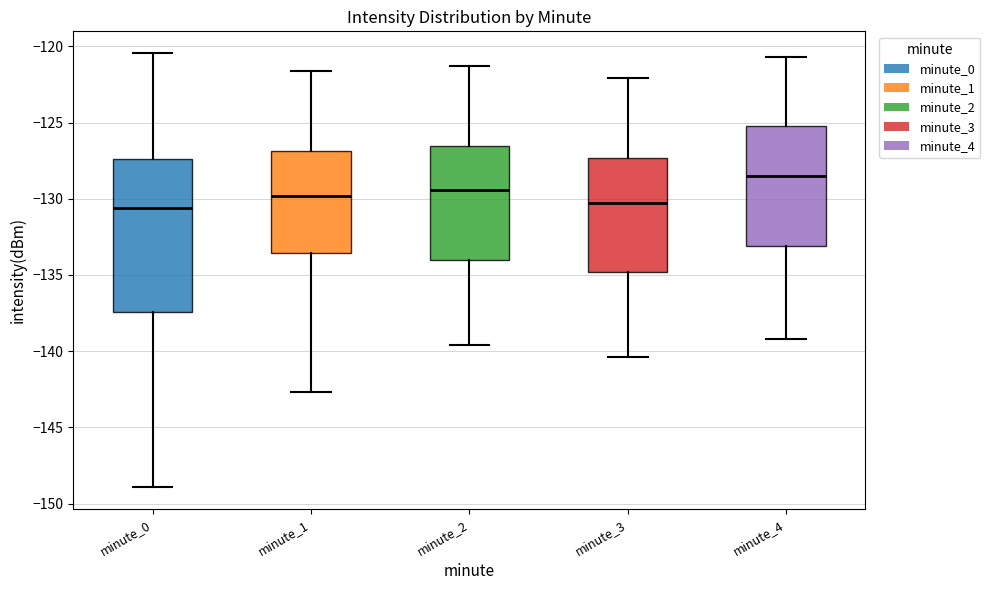

Comparing the boxes themselves (not the whiskers), which one is the tallest?

minute_0